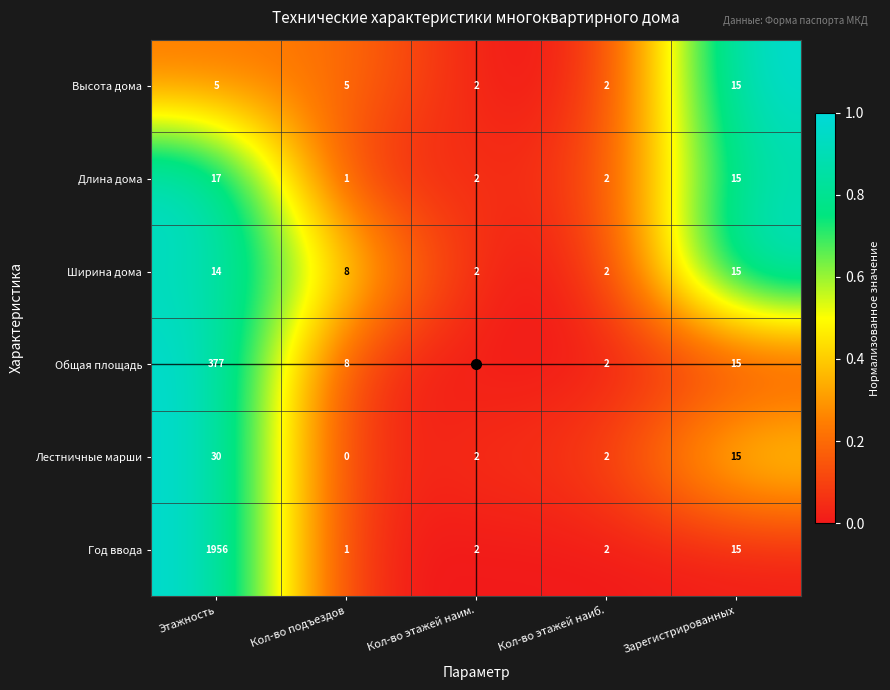

Which series changed the most between Этажность and Кол-во этажей наиб.?

Год ввода